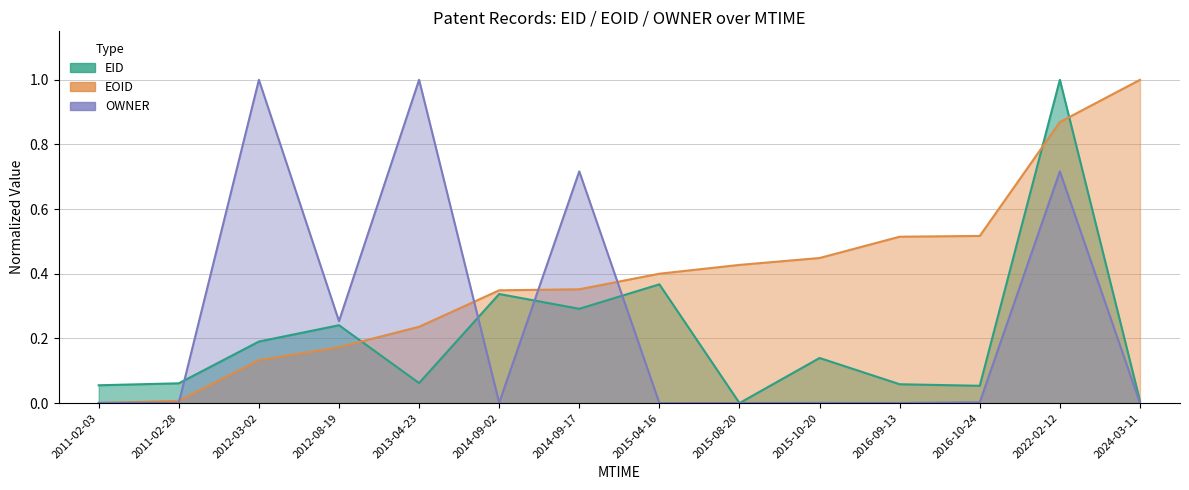

What is the value of the EOID point at the 14th from the left?

1.0